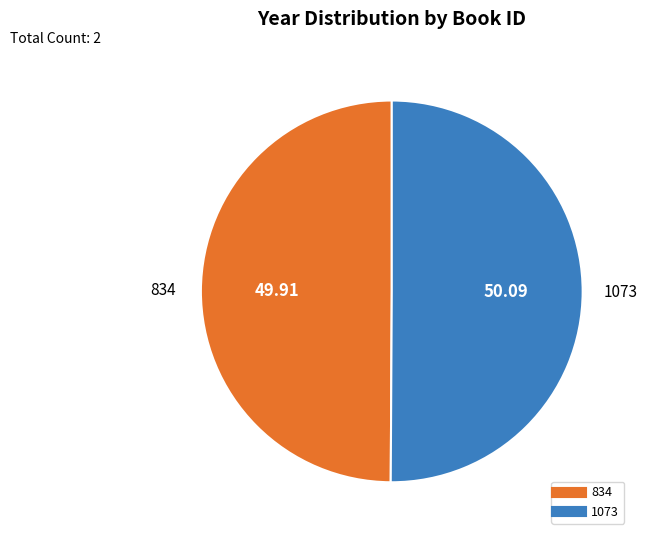

Is the sum of 1073 and 834 greater than half?

Yes